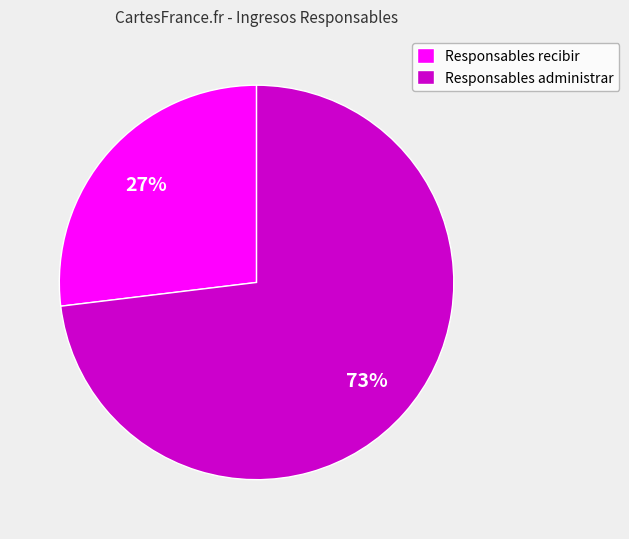

To the nearest percent, what is the average slice percentage?

50%